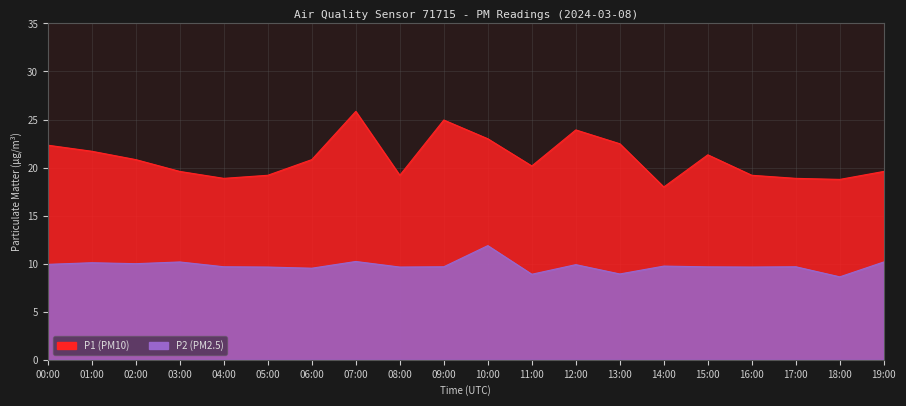

What is the difference between the maximum and minimum values in the P1 series?

7.9